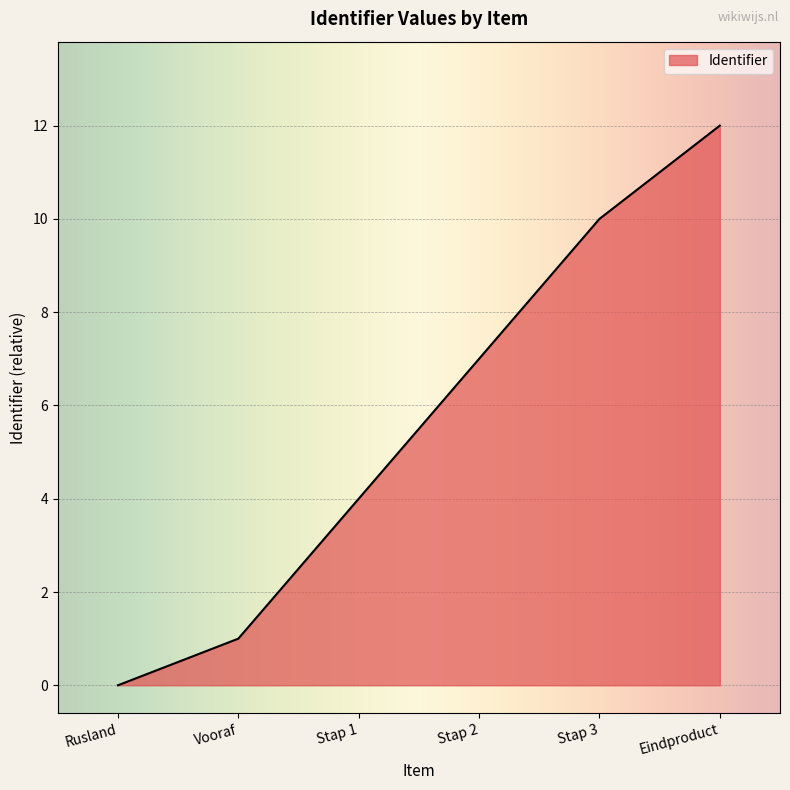

List the labels in order of value, largest first.

Eindproduct, Stap 3, Stap 2, Stap 1, Vooraf, Rusland